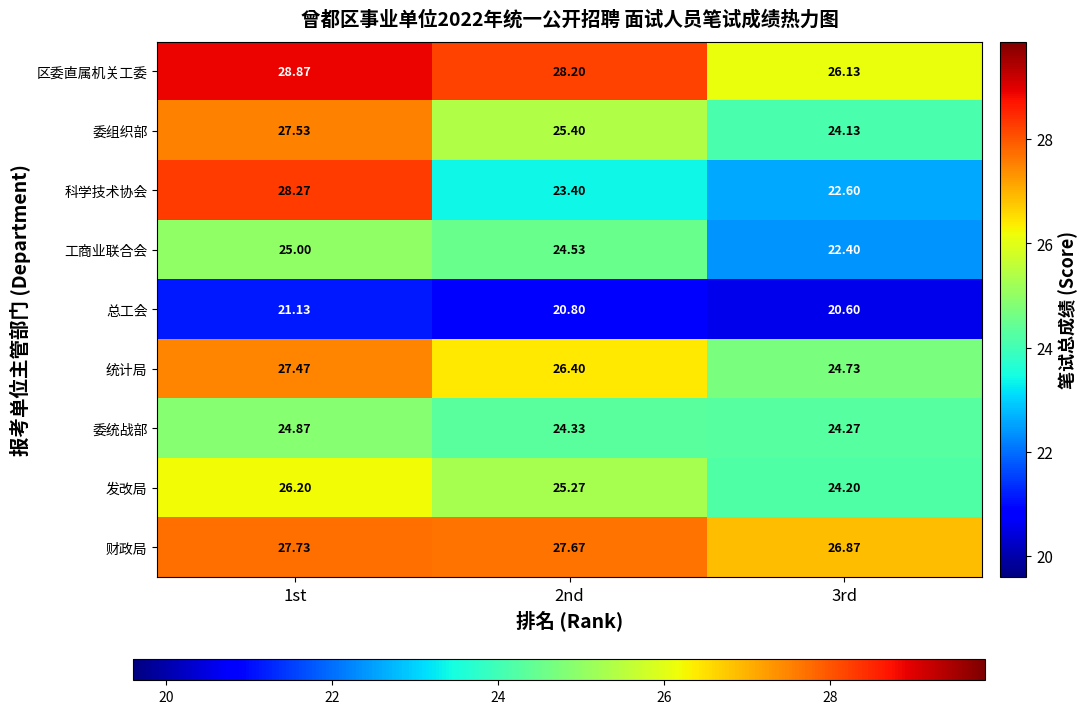

Which series changed the most between 1st and 2nd?

科学技术协会